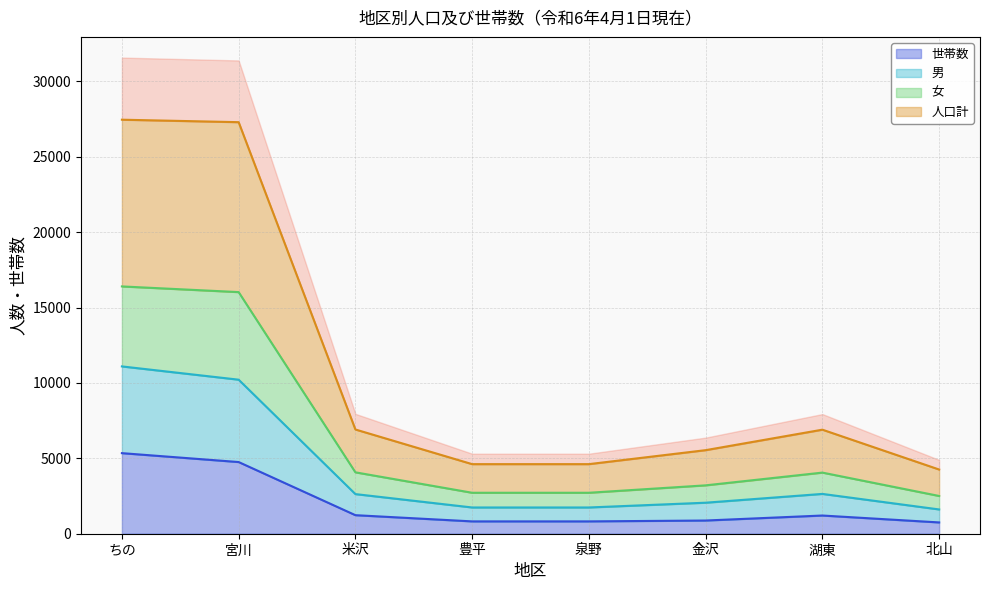

How many interior local peaks does the 人口計 series have?

1